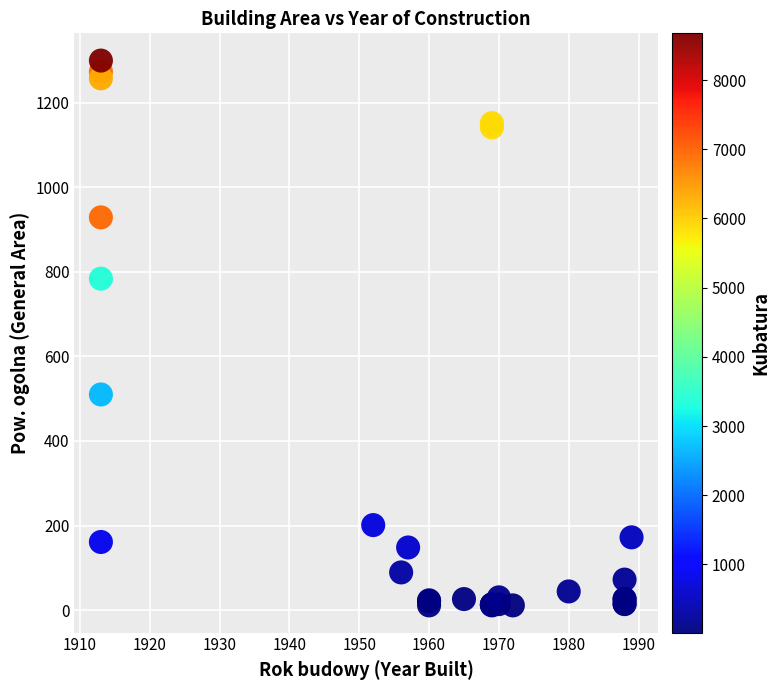

What Y value in the scatter plot is closest to 655?

784